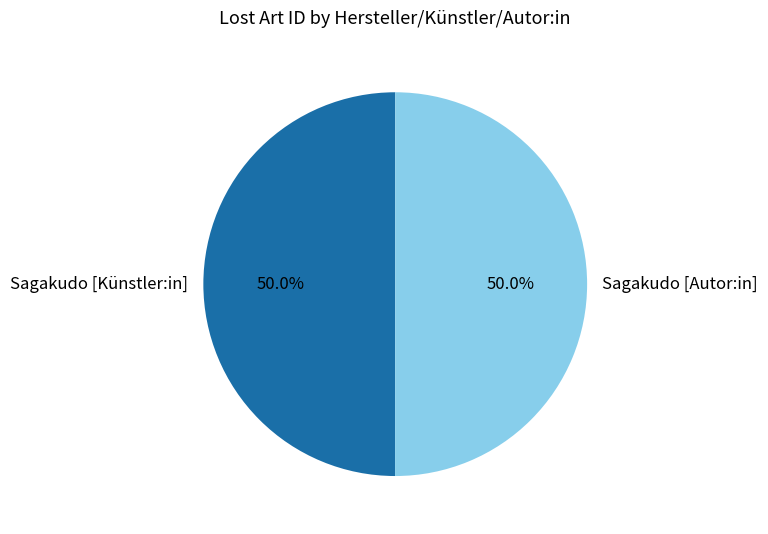

To the nearest percent, what percentage of the pie is Sagakudo [Autor:in]?

50%